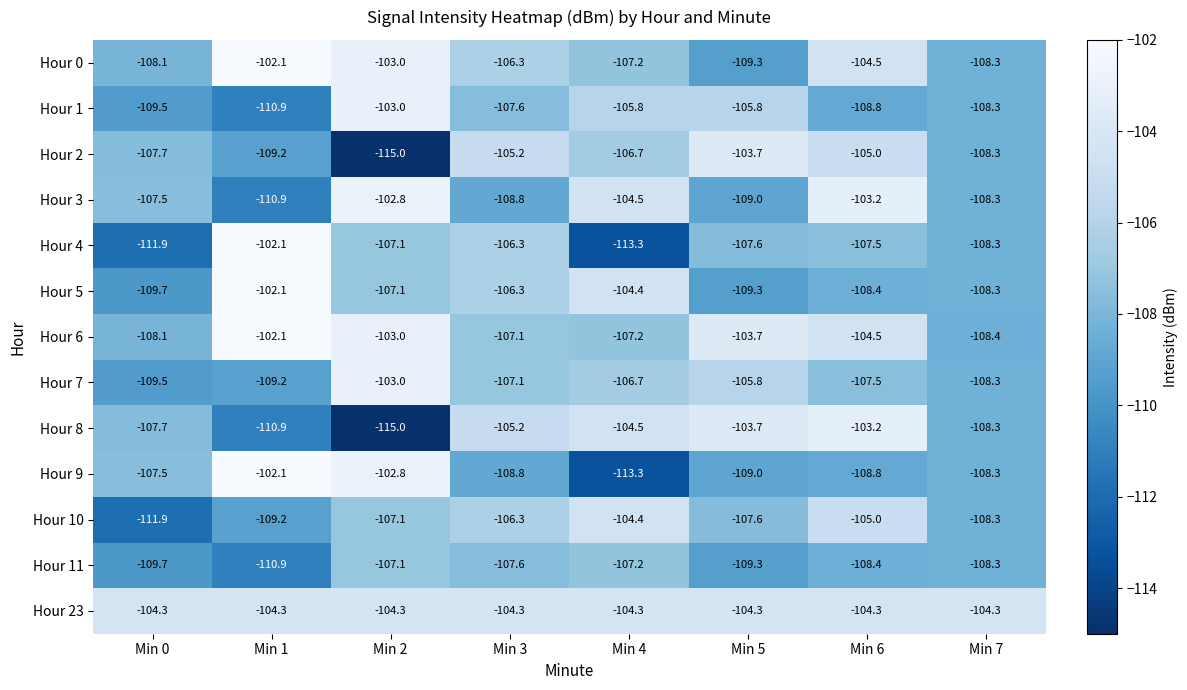

Is it true that Hour 5 equals -108.3 at Min 7?

True